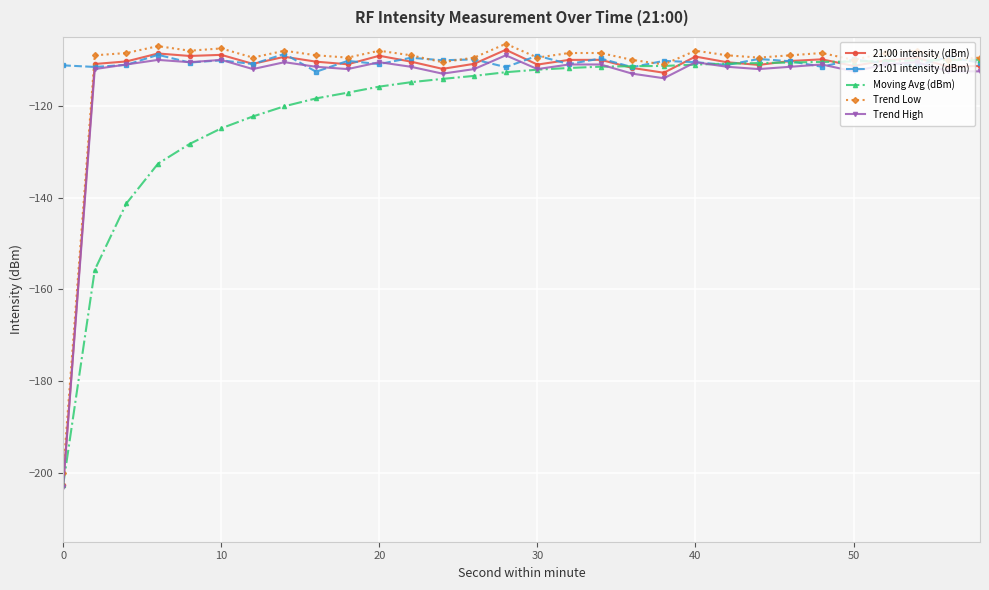

True or false: Trend Low and Trend High intersect in this chart.

False